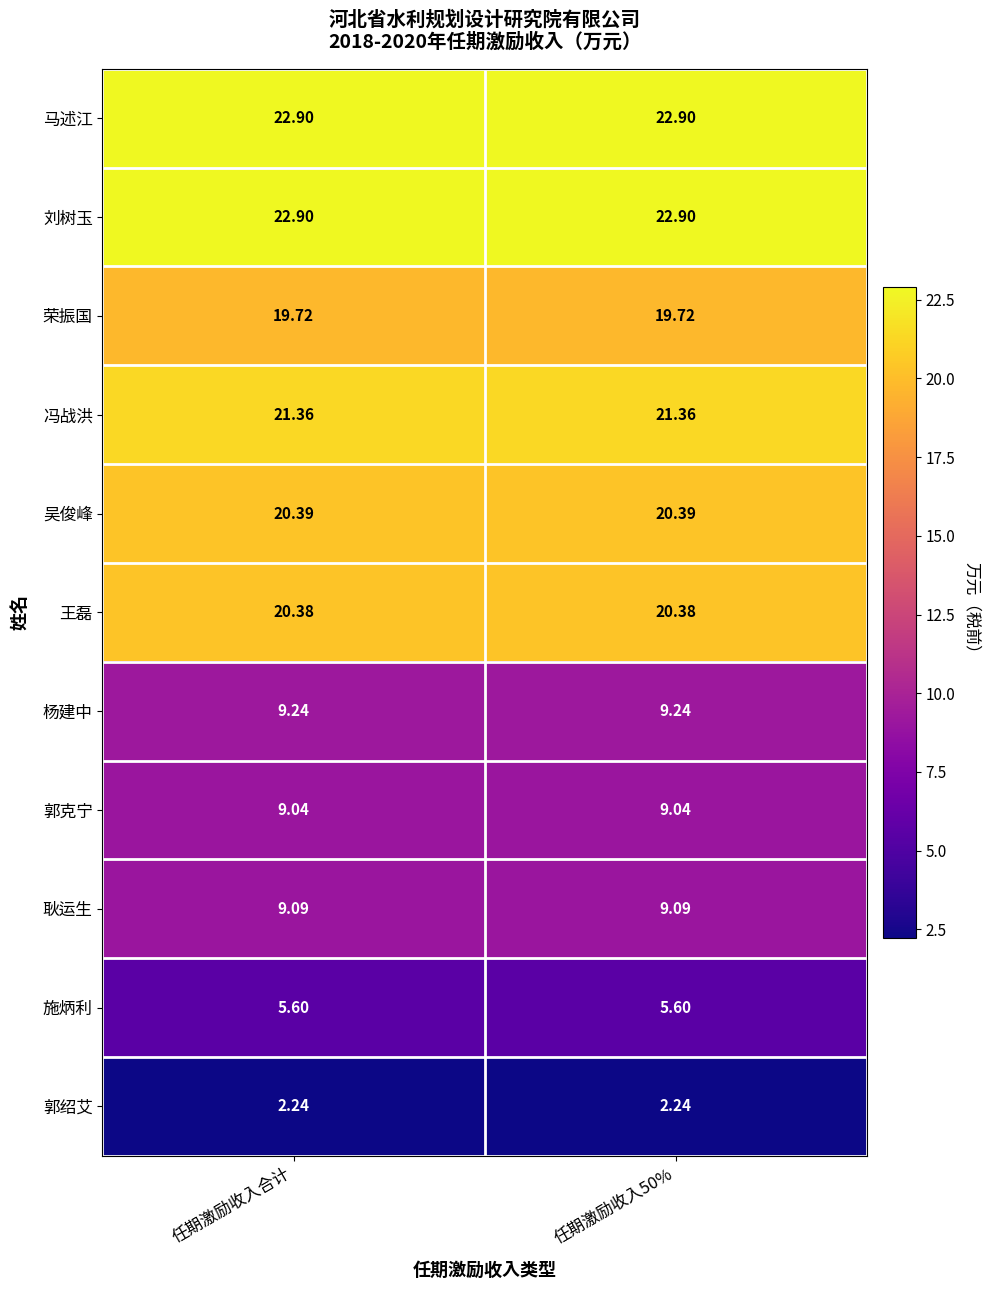

Is the value of 郭克宁 at 任期激励收入50% greater than the value of 耿运生 at 任期激励收入合计?

No